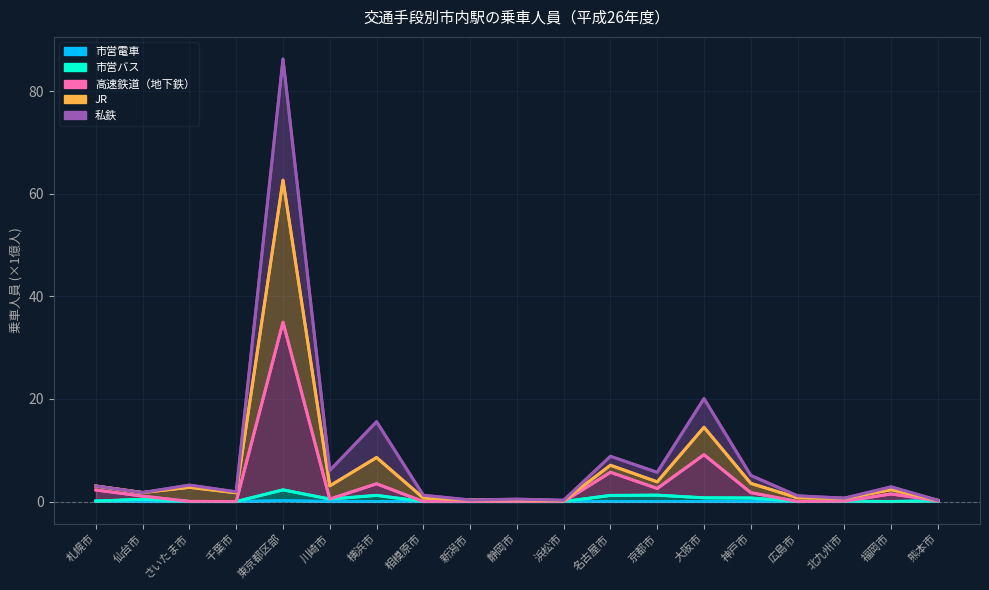

Which series has the largest total across all categories?

JR